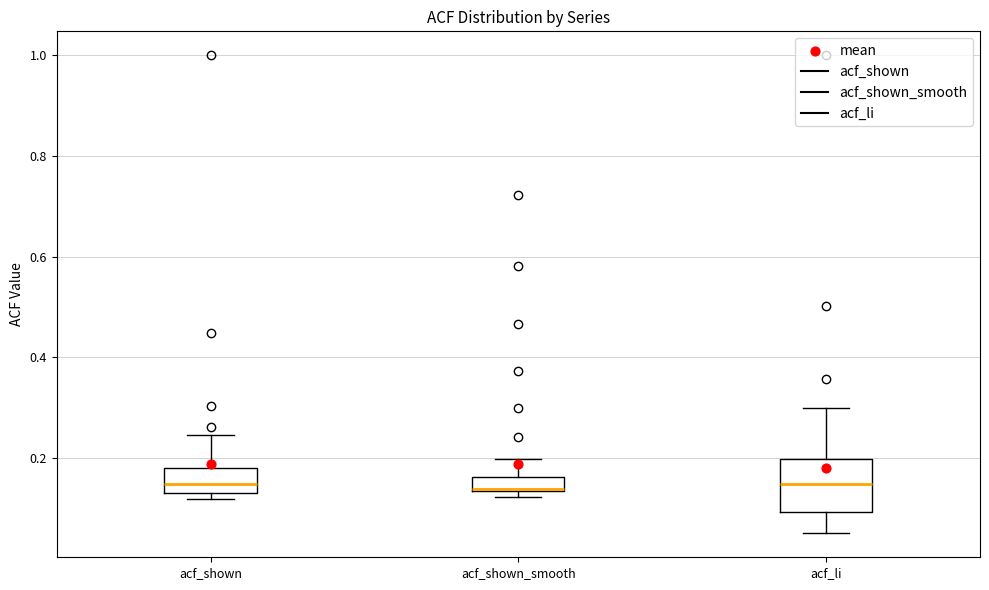

Comparing the boxes themselves (not the whiskers), which one is the tallest?

acf_li